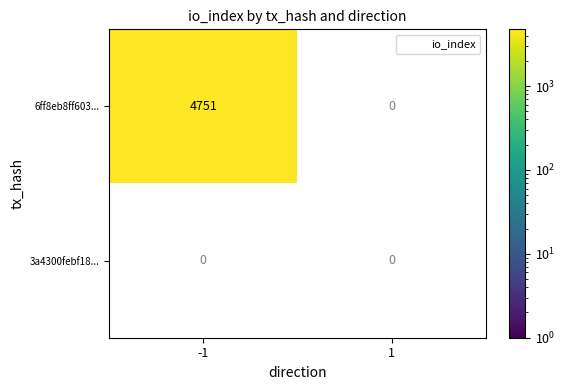

At which category is the sum across all series the highest?

-1